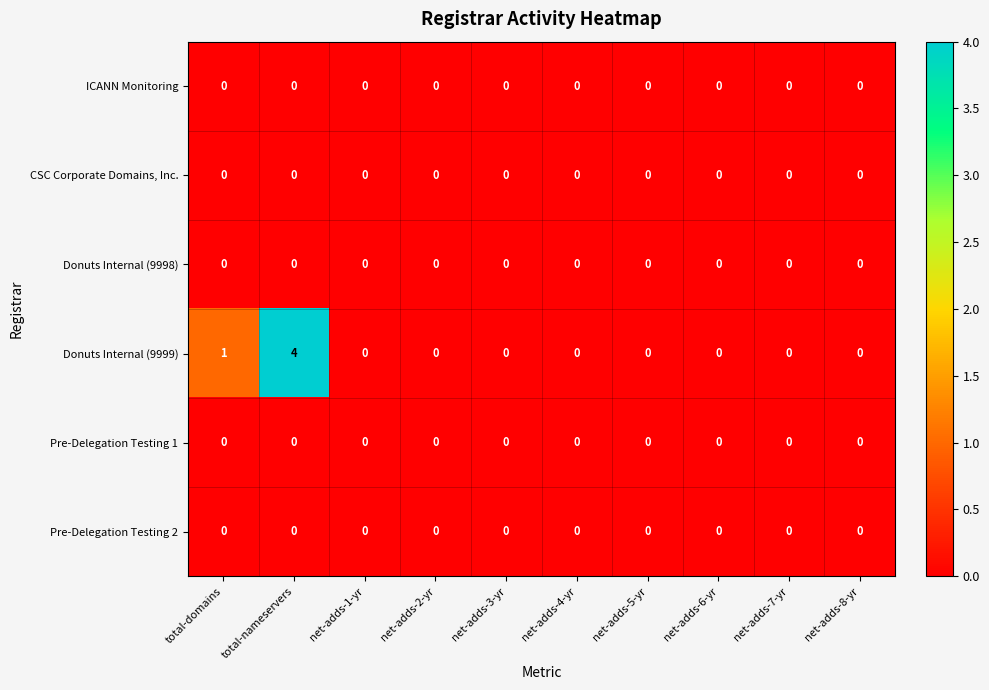

Which series changed the most between total-nameservers and net-adds-5-yr?

Donuts Internal (9999)